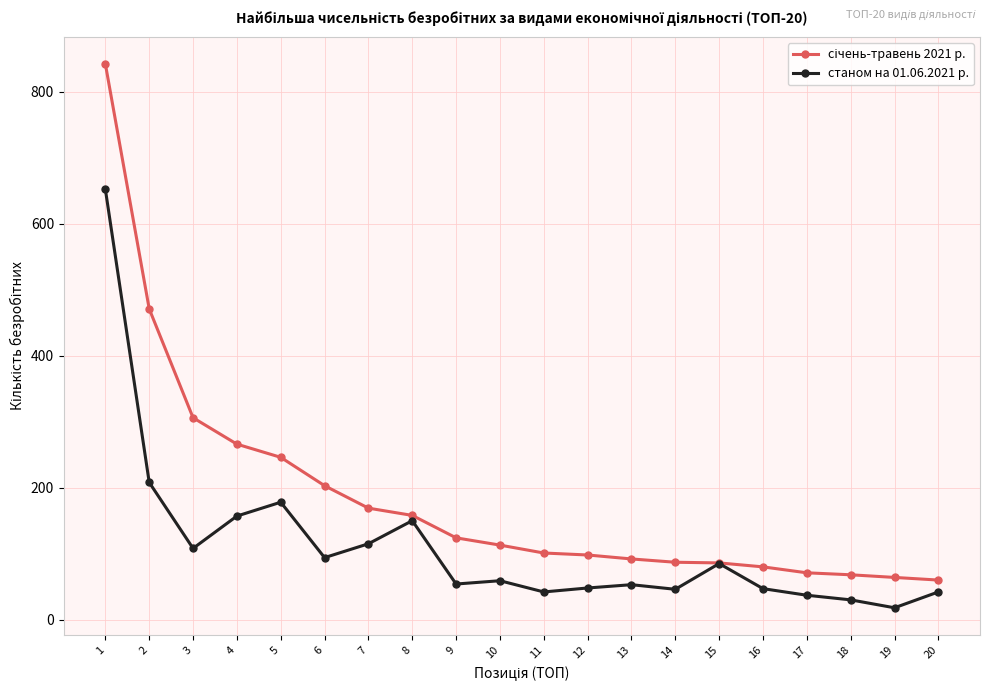

What is the value of the станом на 01.06.2021 р. point at the 11th from the left?

42